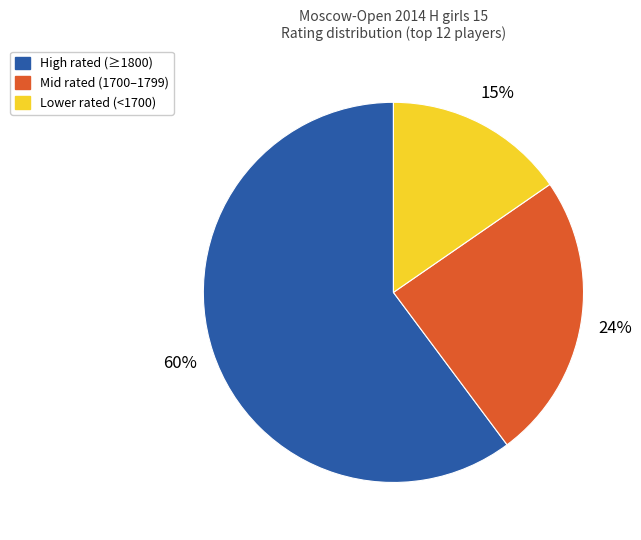

Rank the categories by value from lowest to highest.

Lower rated (<1700), Mid rated (1700–1799), High rated (≥1800)